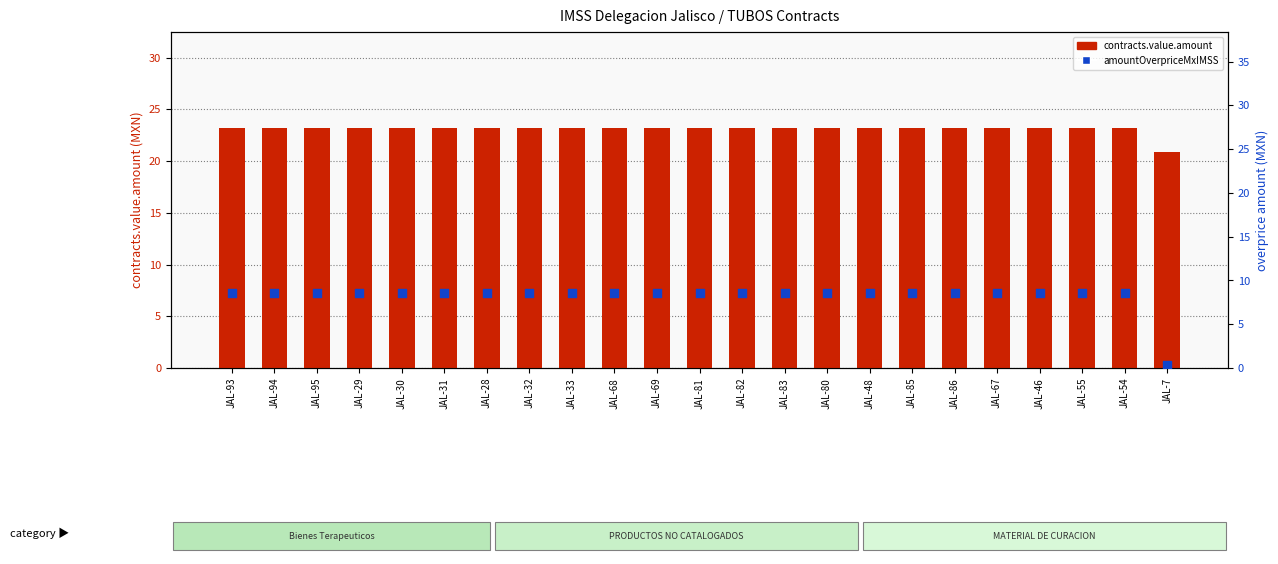

At which category is the sum across all series the highest?

JAL-93